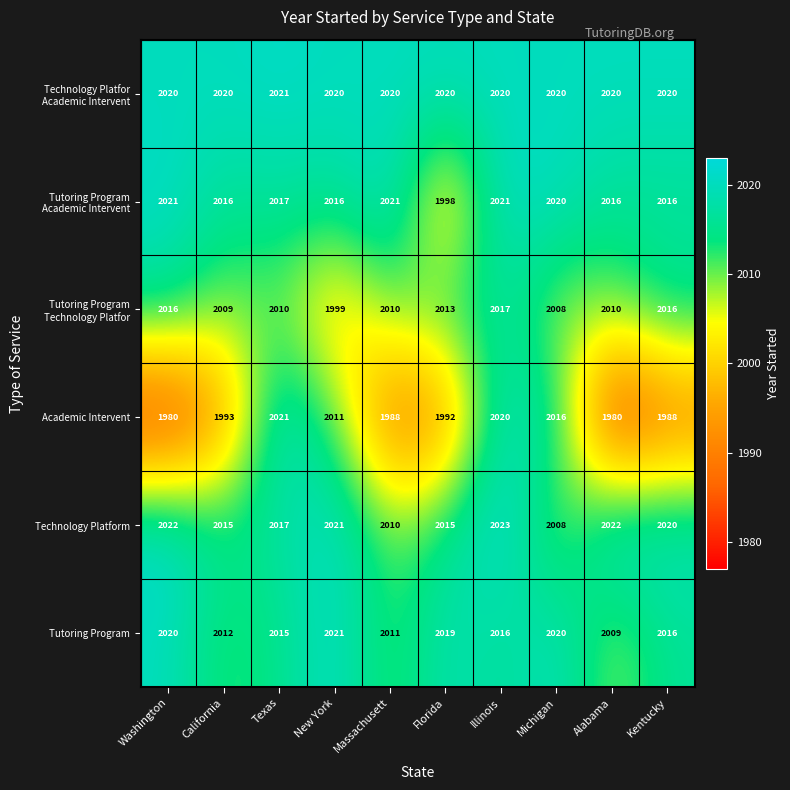

How many series are shown in this chart?

6